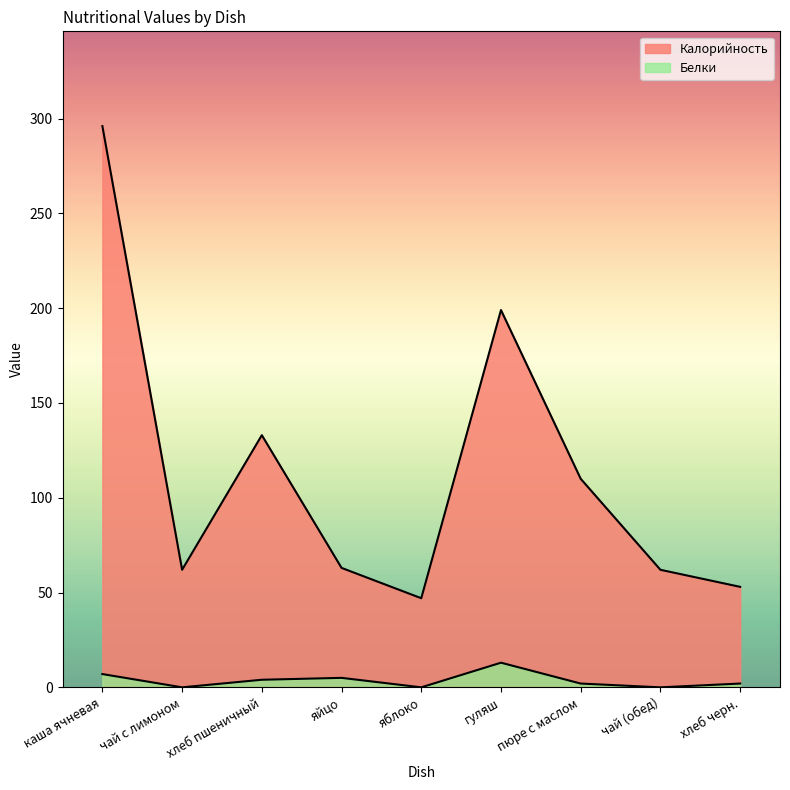

How many values in the Калорийность series exceed 63?

4